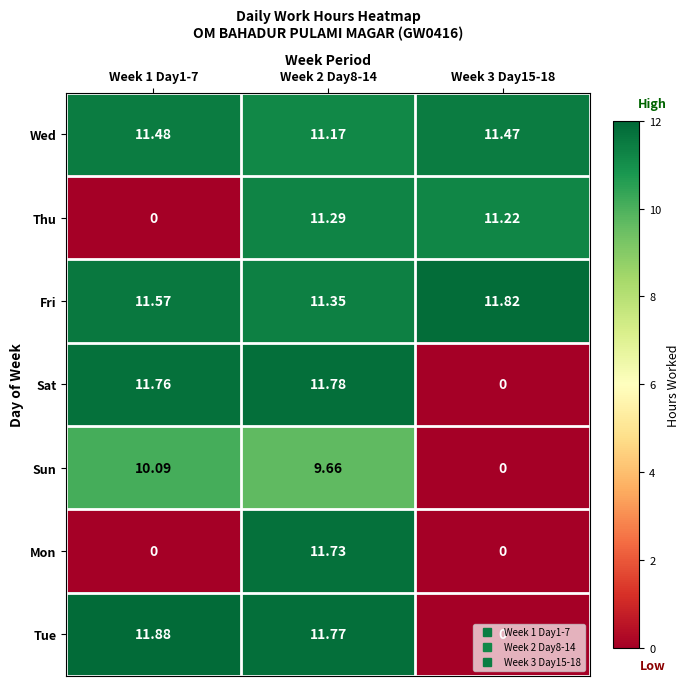

Which series has the largest range (max minus min)?

Tue